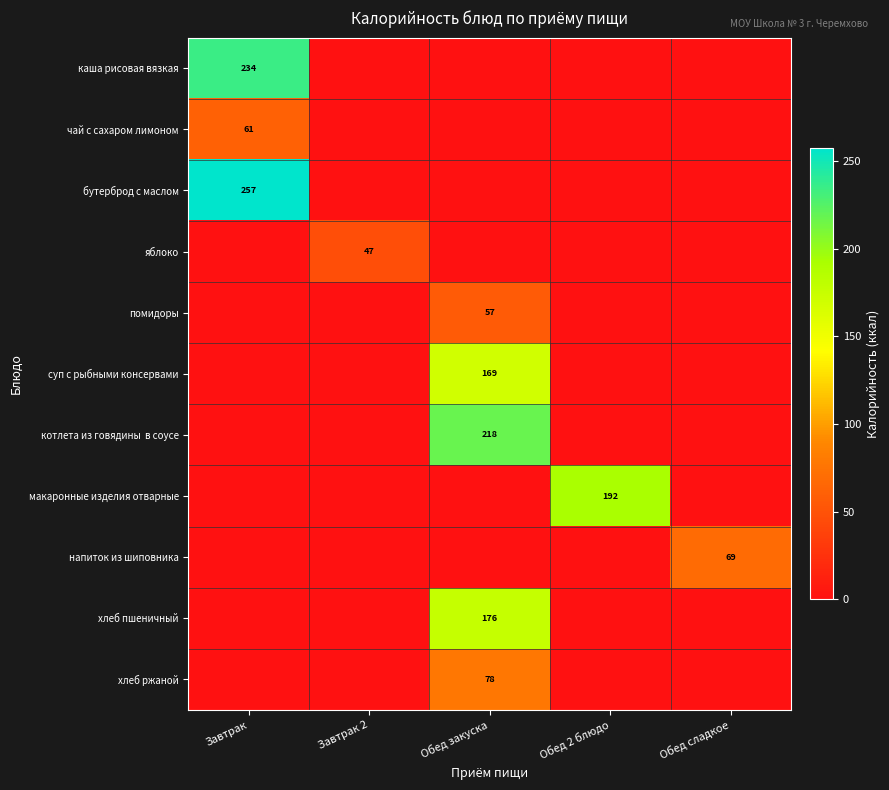

The value of хлеб пшеничный at Обед закуска is 293. True or false?

False